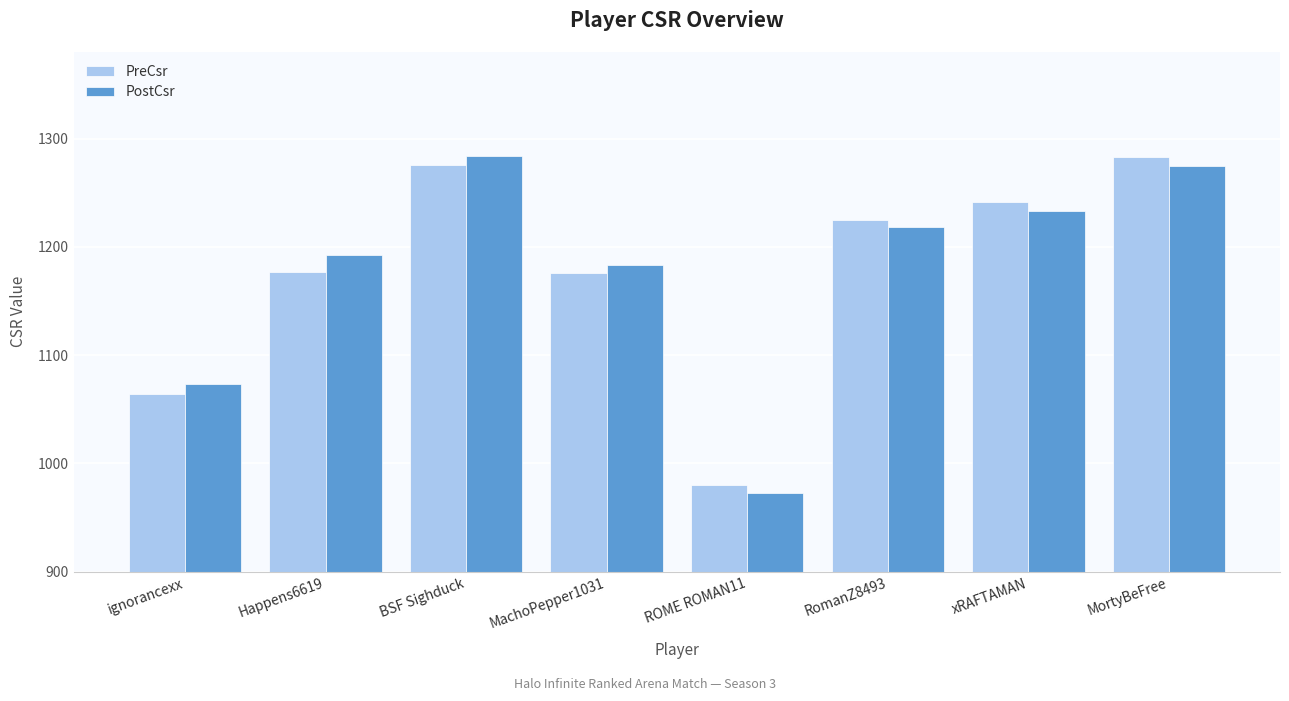

What is the sum of the PreCsr values at BSF Sighduck and ignorancexx?

2340